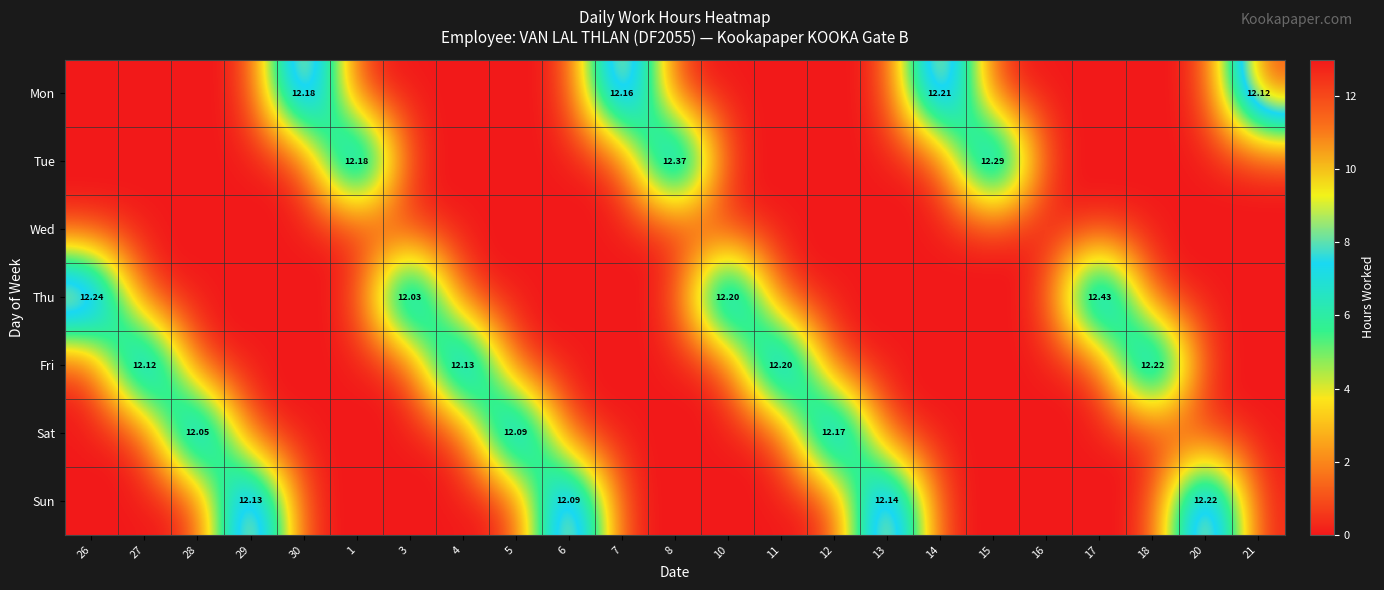

What is the average value of the Sat series?

1.6